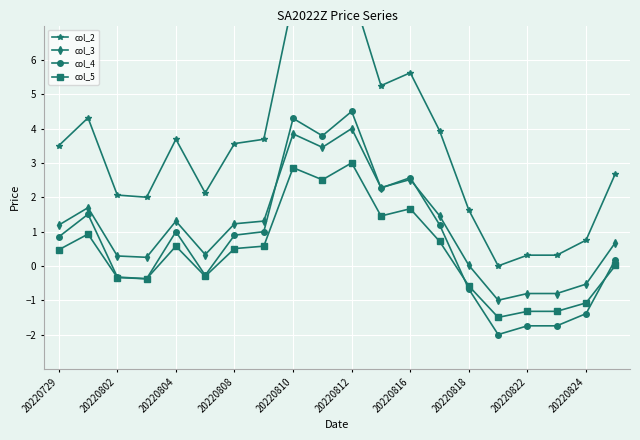

List the series in order of their peak value, highest first.

col_2, col_4, col_3, col_5